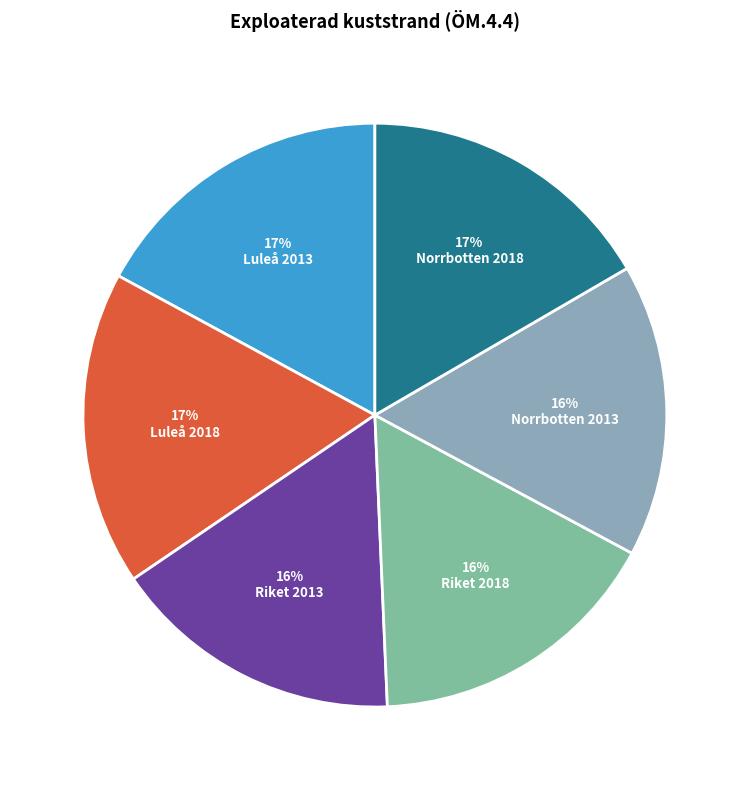

Which category has the smallest portion of the pie?

Riket 2013